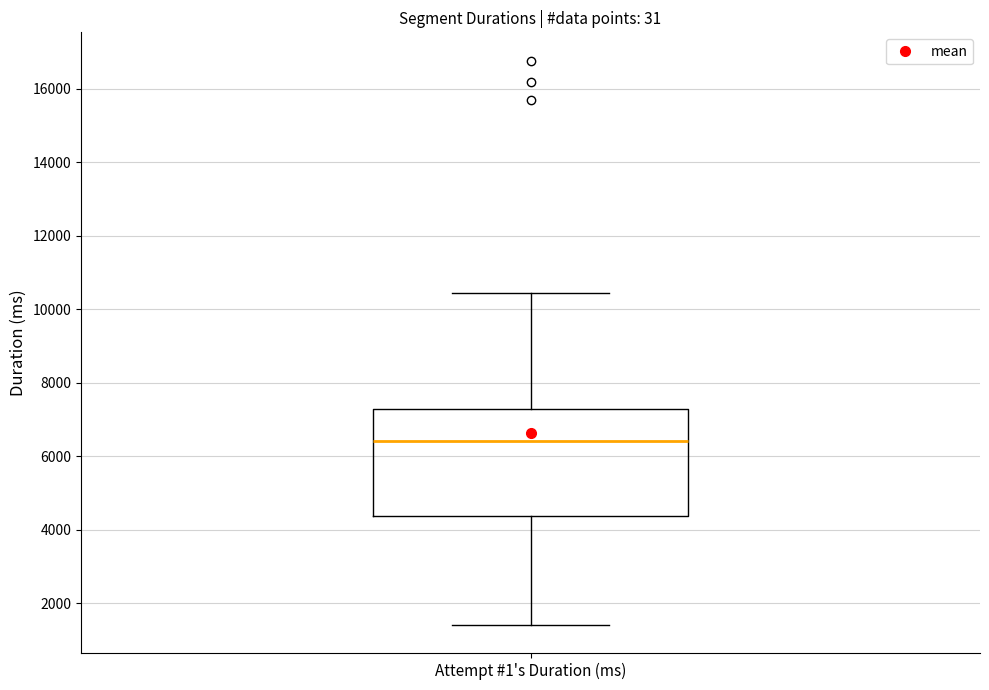

Where does the upper whisker of the box for Attempt #1's Duration (ms) end on the y-axis? The values are not printed on the chart, so give them approximately, as read against the axis.

10400